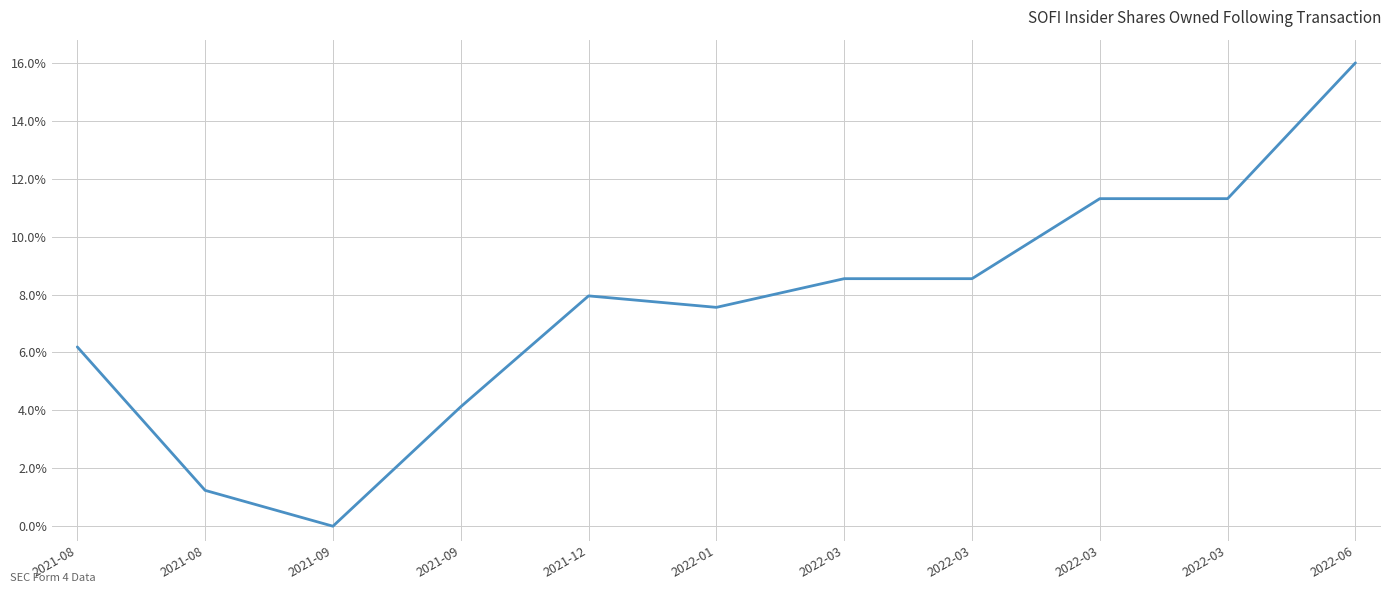

Rank the categories by value from highest to lowest.

2022-06, 2022-03, 2022-03, 2022-03, 2022-03, 2021-12, 2022-01, 2021-08, 2021-09, 2021-08, 2021-09